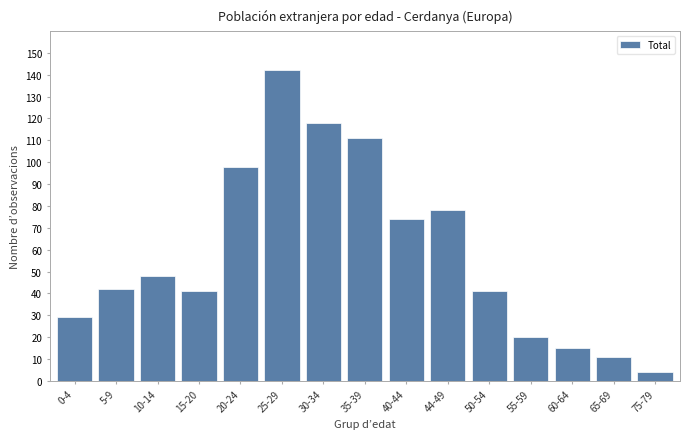

Reading right to left, extract all data points from this chart.

4	11	15	20	41	78	74	111	118	142	98	41	48	42	29